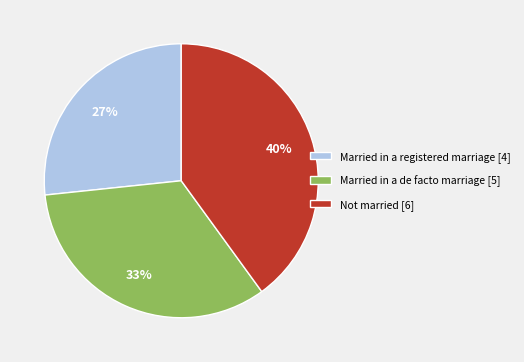

The Not married slice represents 47% of the pie. True or false?

False